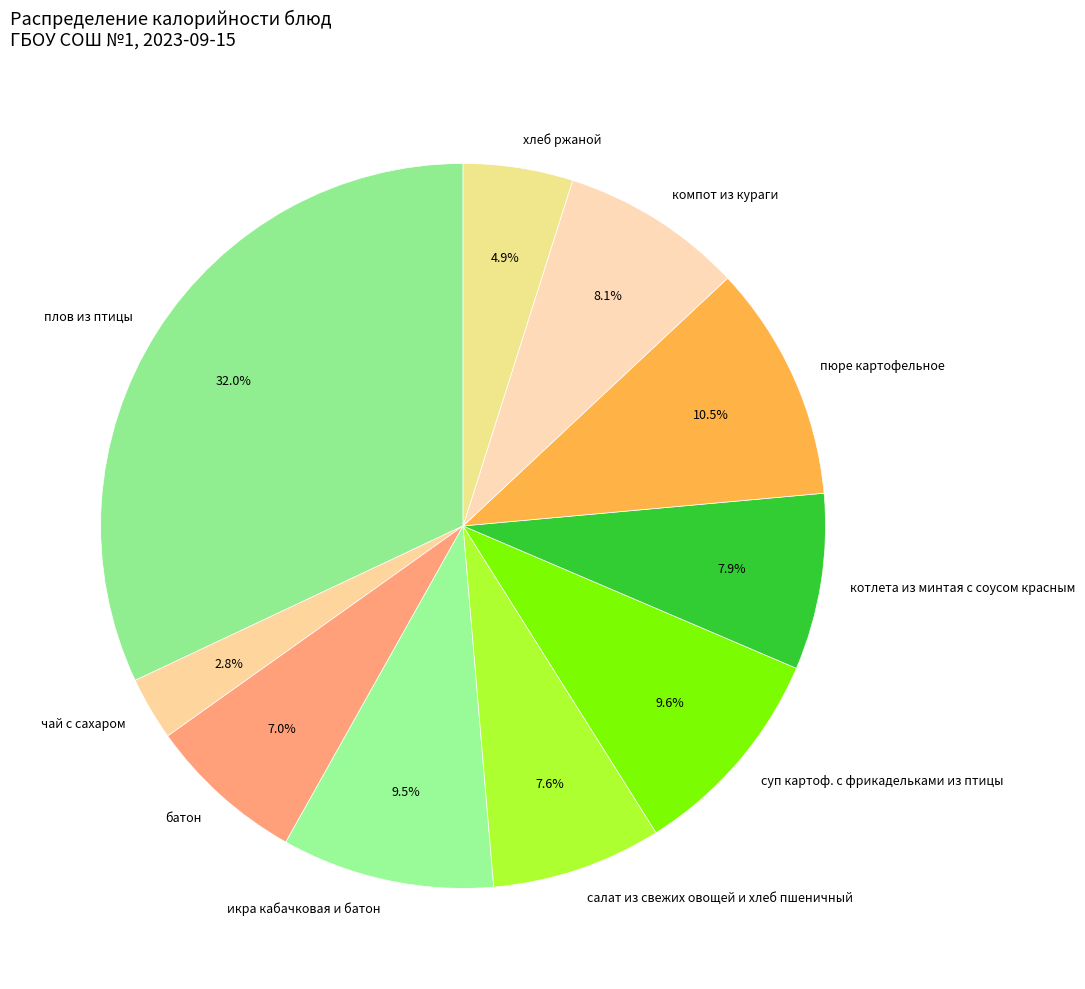

Is there any slice that represents more than half of the pie?

No